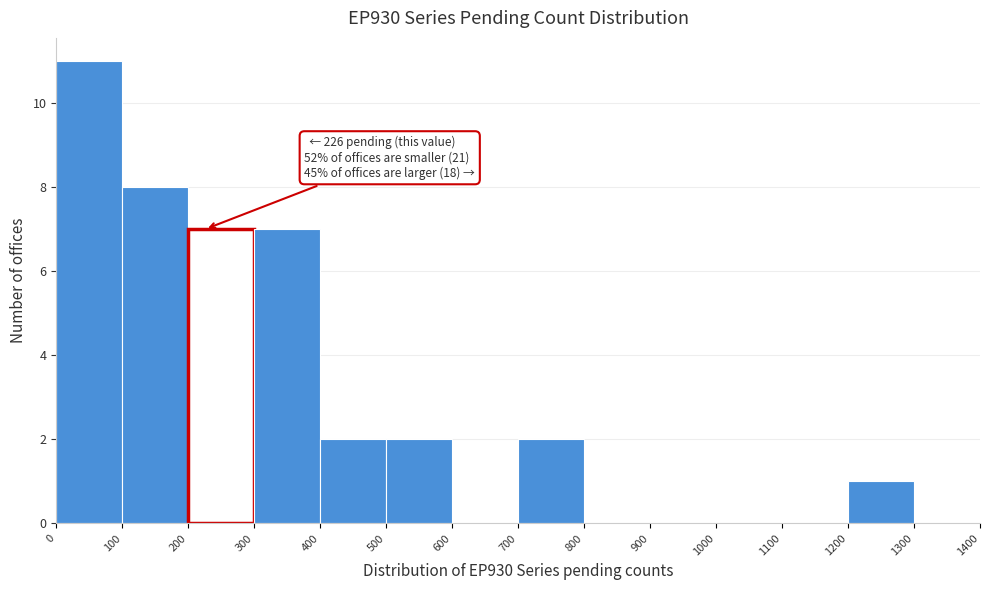

Which range on the x-axis has the tallest bar?

0 to 100